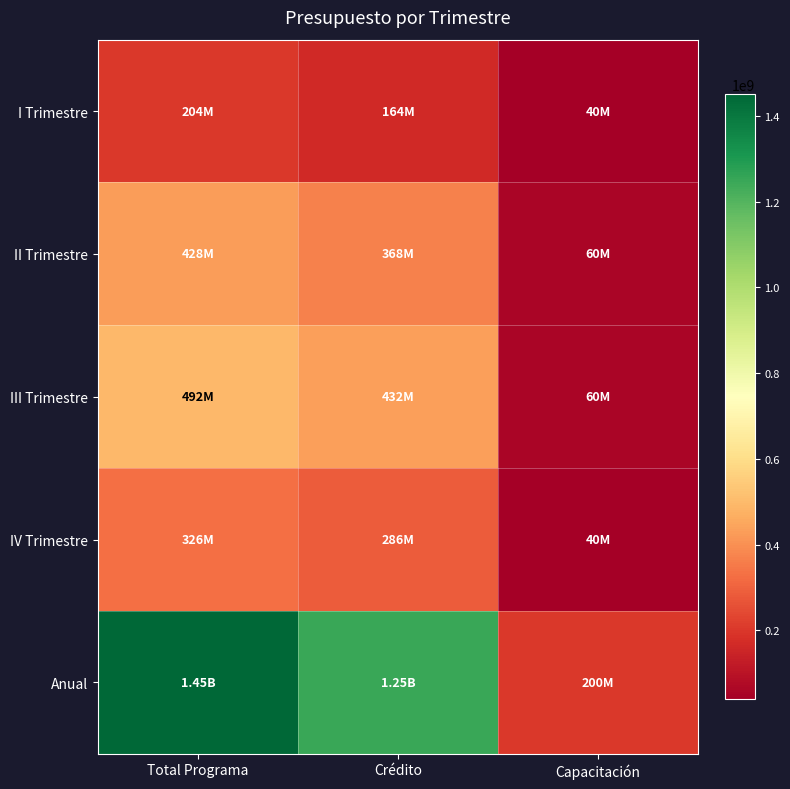

What is the spread (max minus min) of values at Capacitación?

160000000